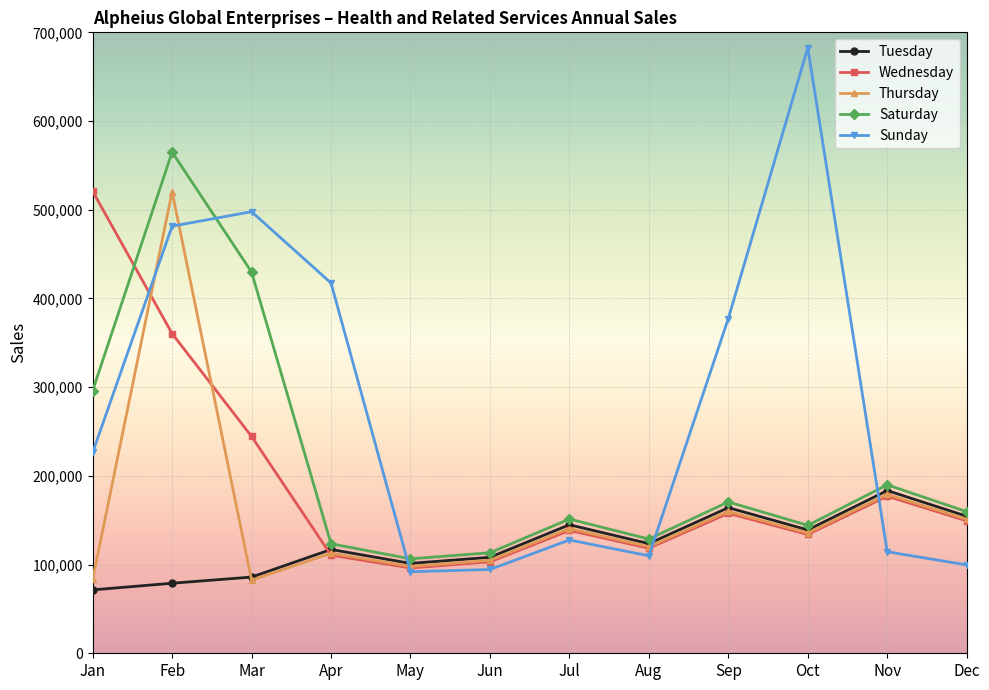

What is the difference between the highest and lowest values at Mar?

415343